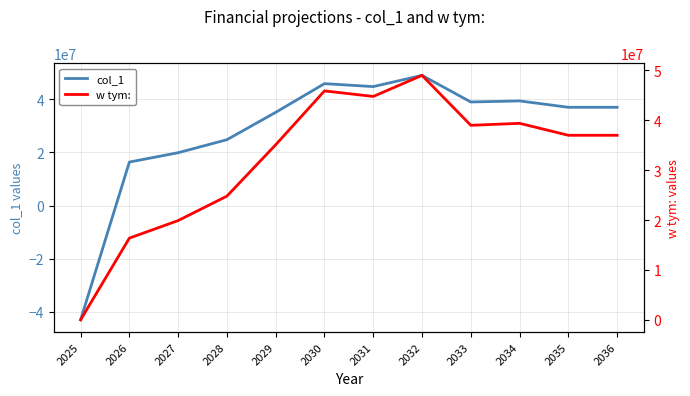

What is the value of the col_1 point at the 8th from the left?

49008100